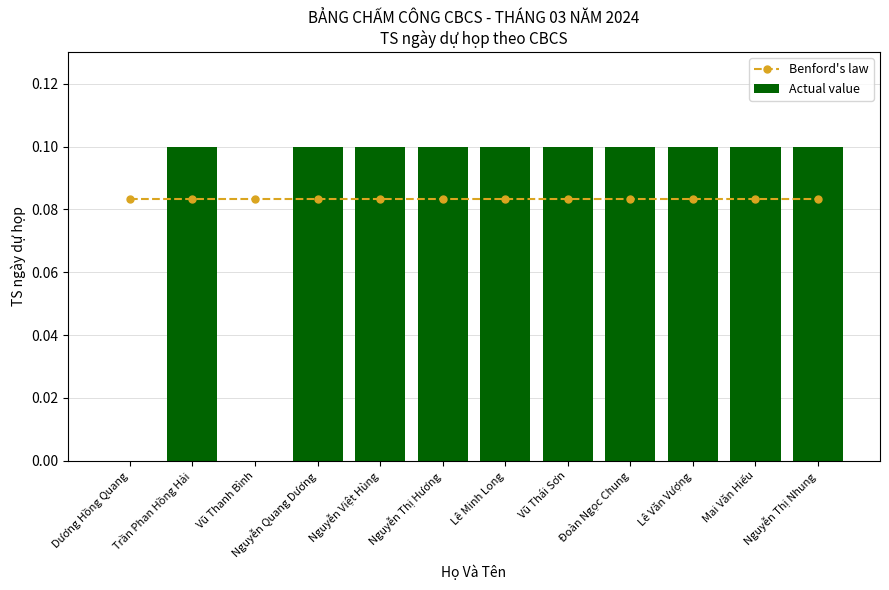

Rank the series by their maximum value, from highest to lowest.

Actual value, Benford's law